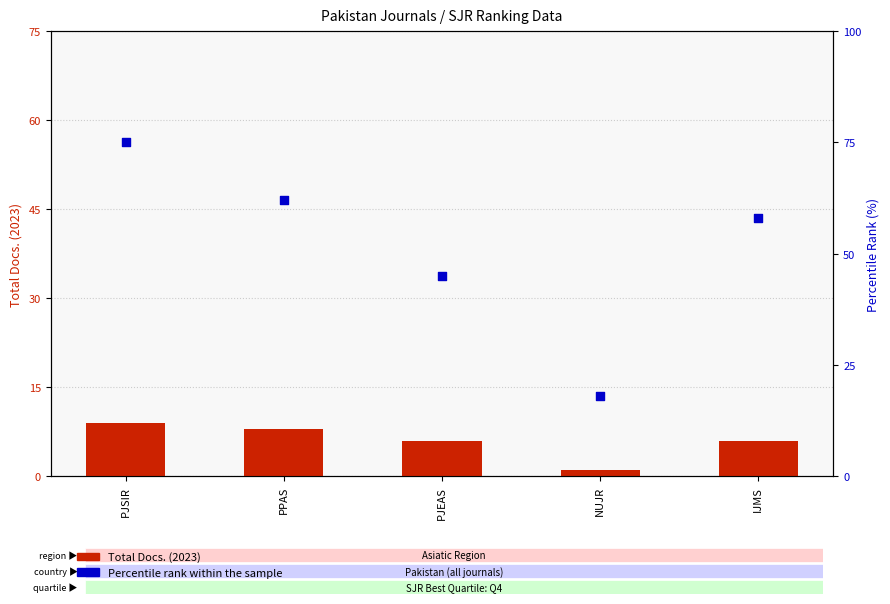

What is the total value across all series at NUJR?

19